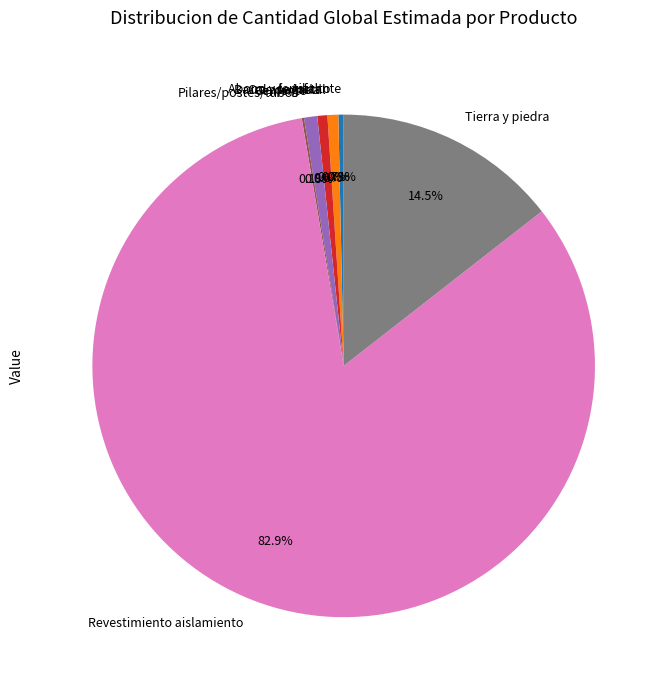

Is there any slice that represents more than half of the pie?

Yes